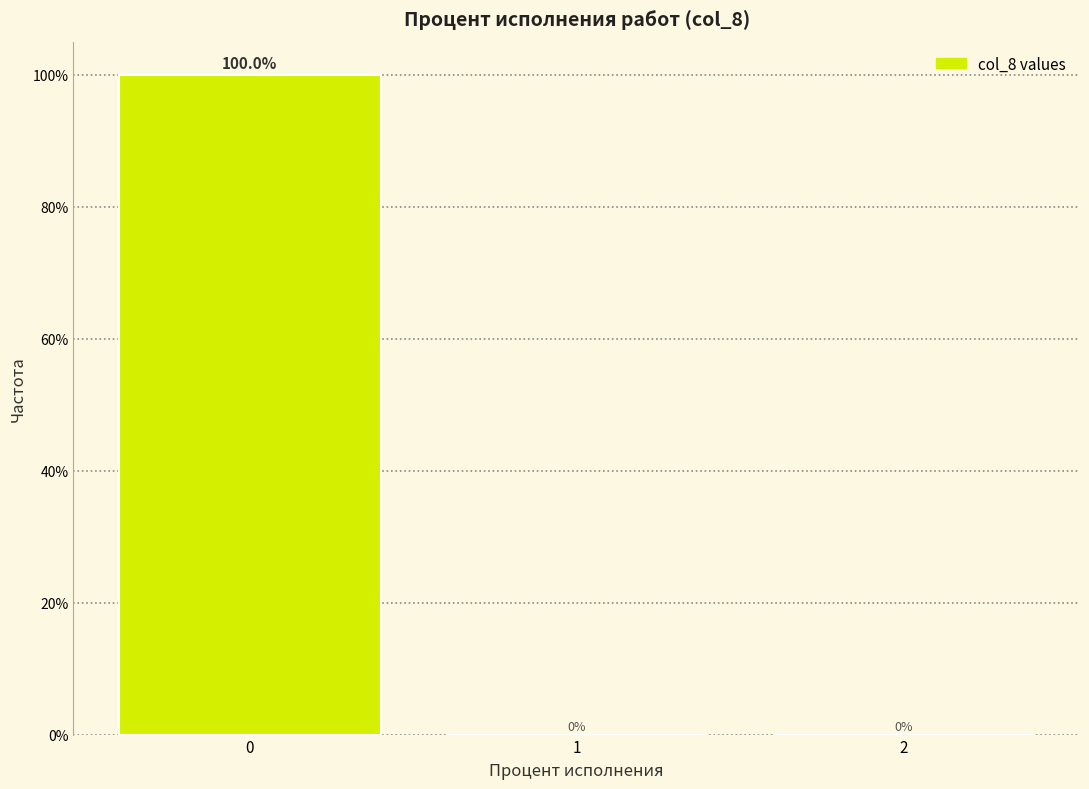

Reading left to right, transcribe this chart: for each bar, give the range it covers on the x-axis and its height.

-0.5 to 0.5: 100.0
0.5 to 1.5: 0.0
1.5 to 2.5: 0.0